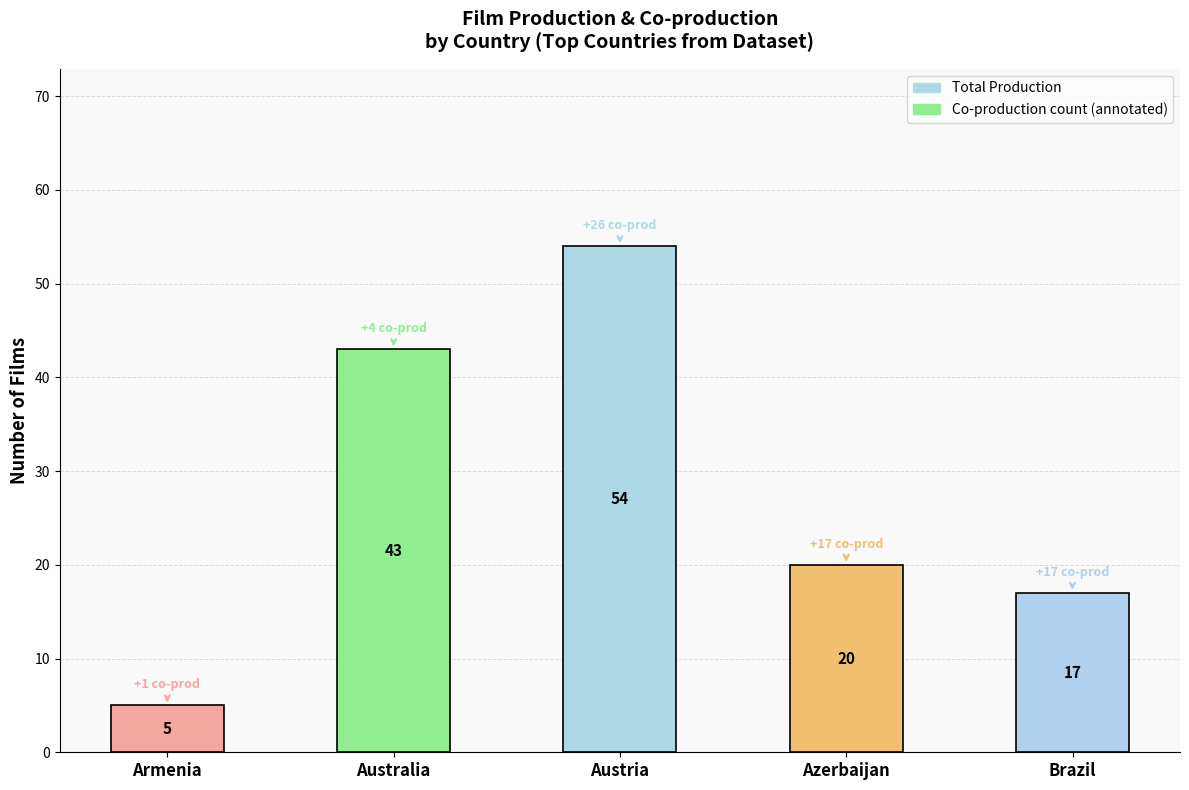

Rank the categories by value from lowest to highest.

Armenia, Brazil, Azerbaijan, Australia, Austria